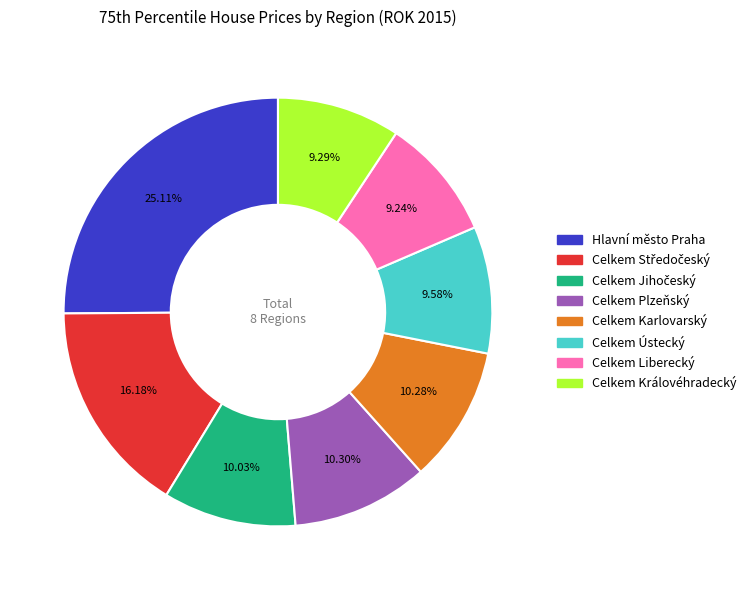

To the nearest percent, what is the difference between the Hlavní město Praha and Celkem Ústecký slice percentages?

16%